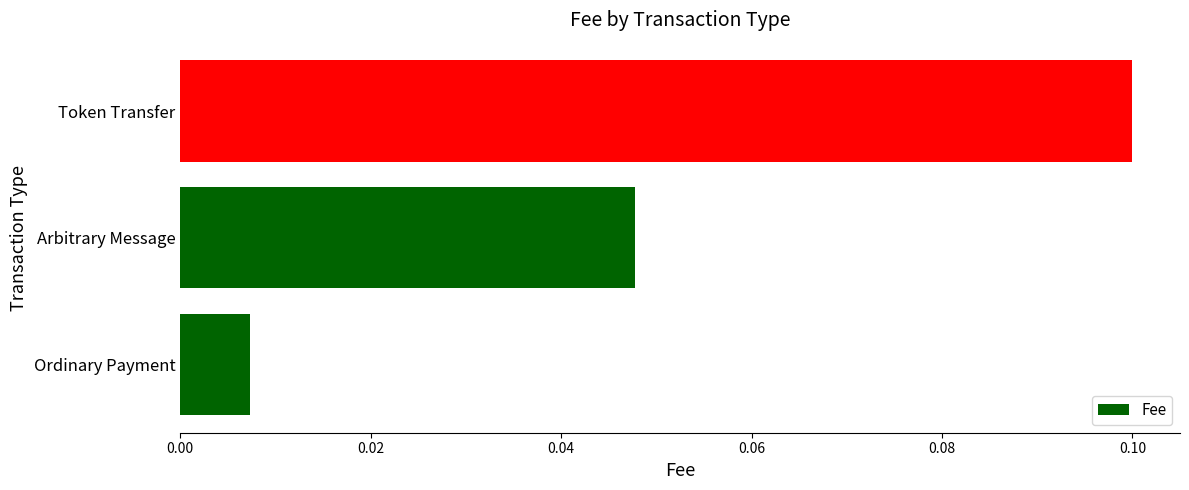

What is the change in value from Arbitrary Message to Token Transfer?

+0.1